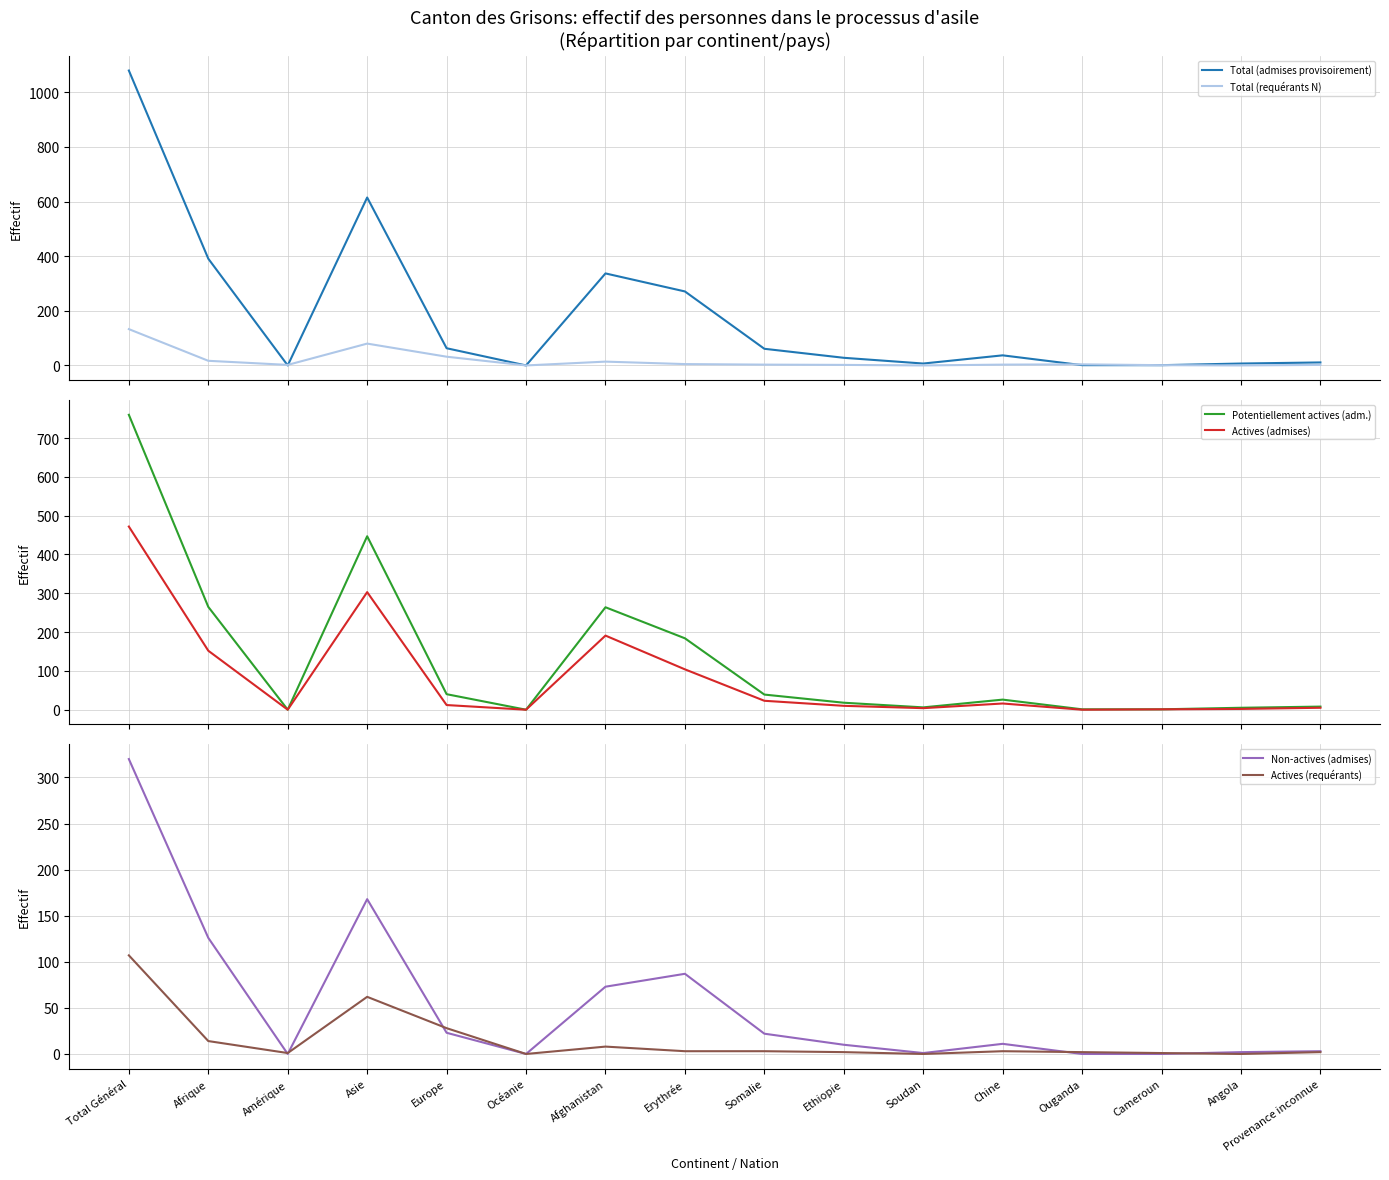

What is the label of the 13th point from the left?

Ouganda